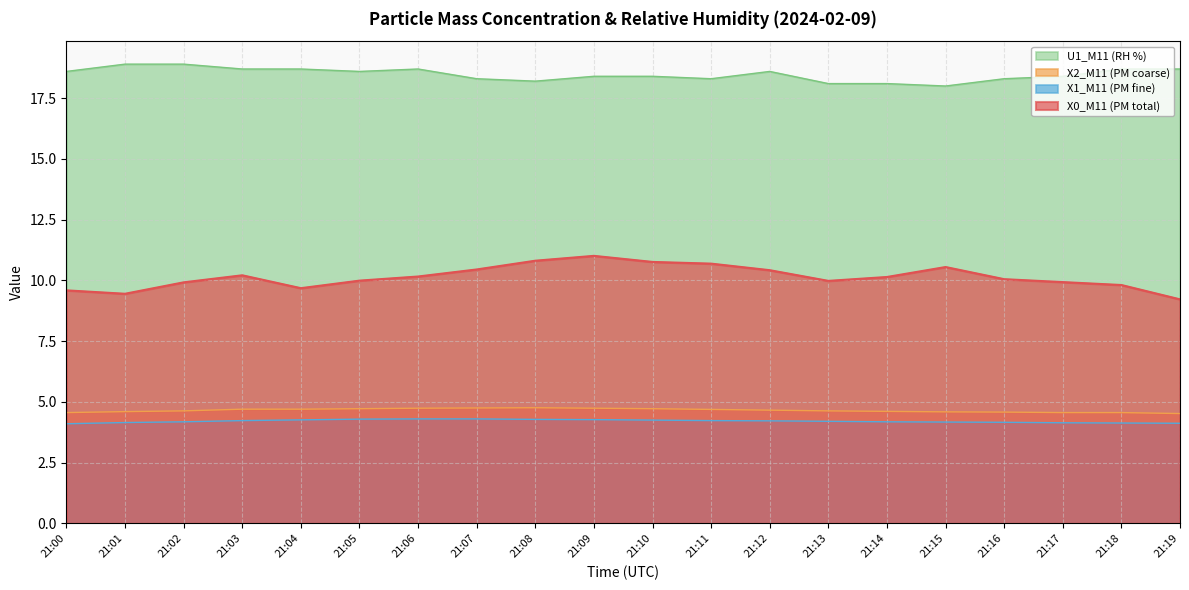

Where is X2_M11 (PM coarse) nearest to the value 4?

21:19